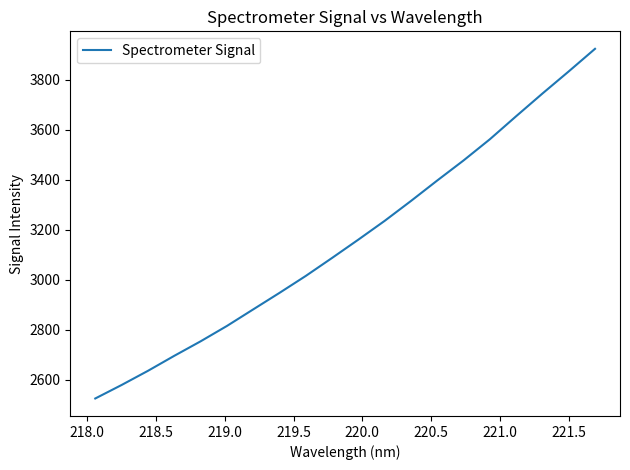

Is this an area chart (filled region under the line)?

No